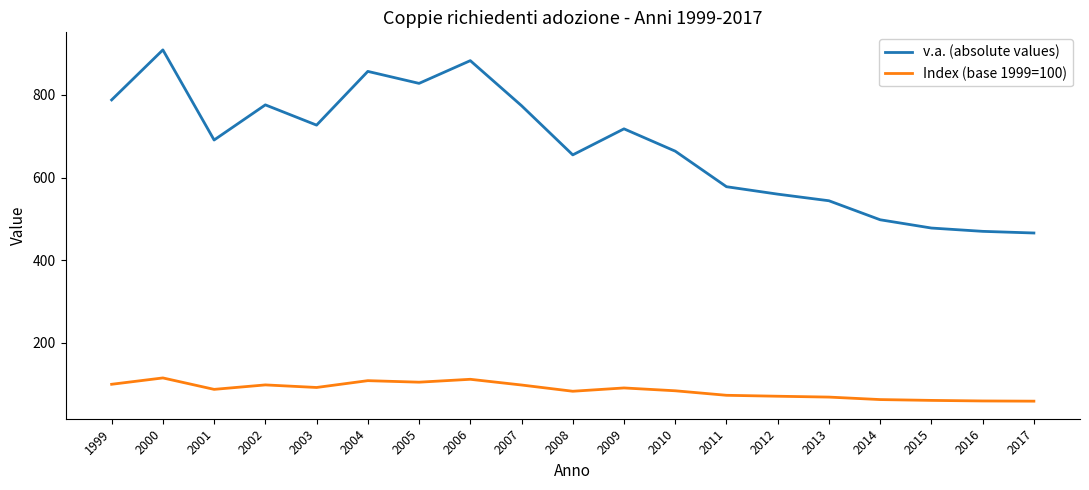

Does the chart display data point markers on the line(s)?

No